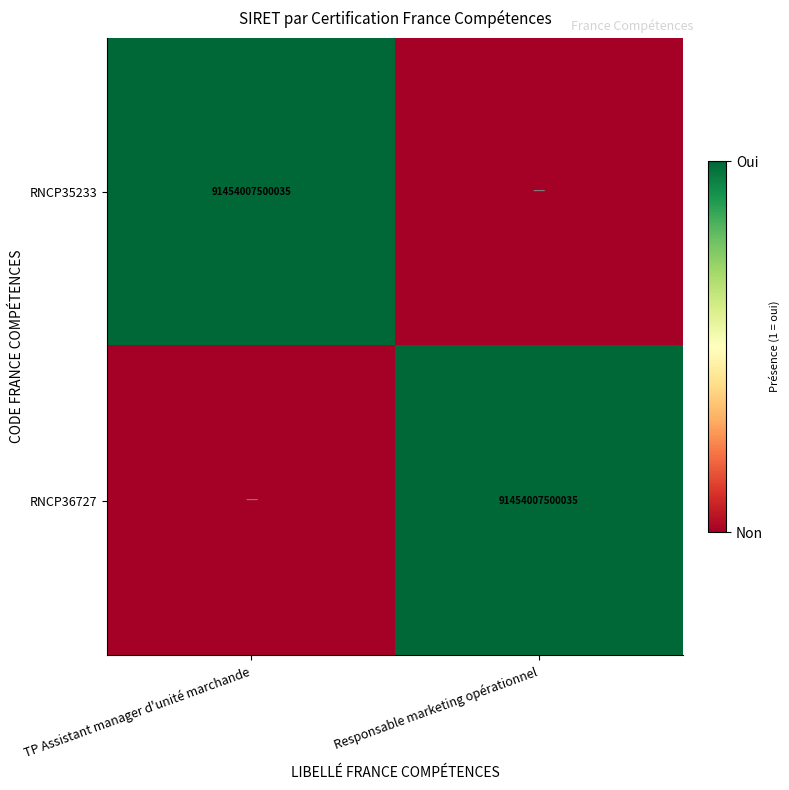

How many distinct data groups are displayed?

2